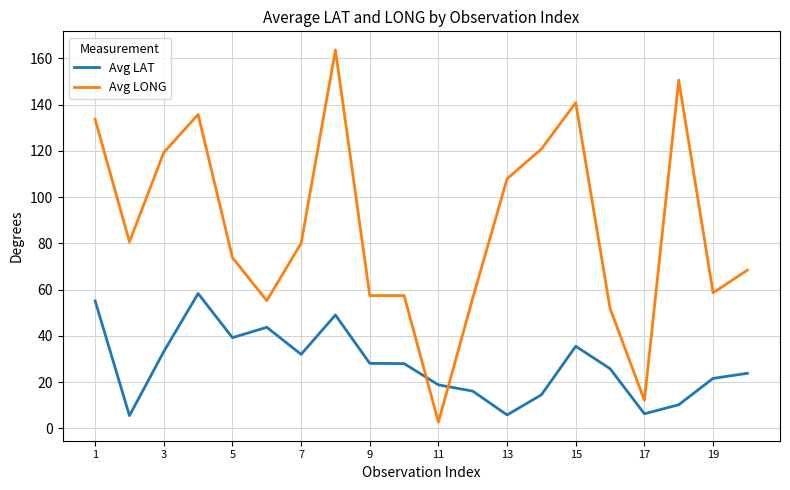

What is the maximum value shown in the chart?

163.6